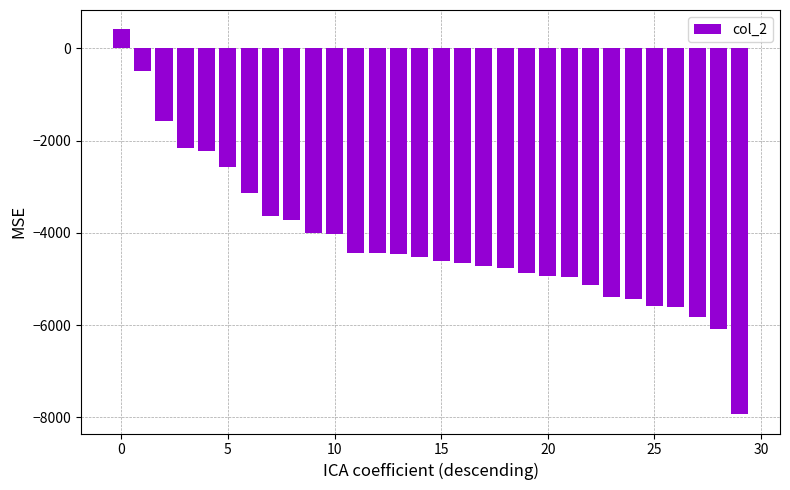

What is the sum of all values?

-125511